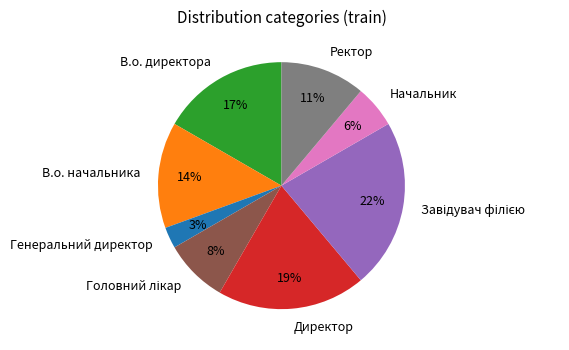

True or false: В.о. начальника accounts for 1% of the total.

False